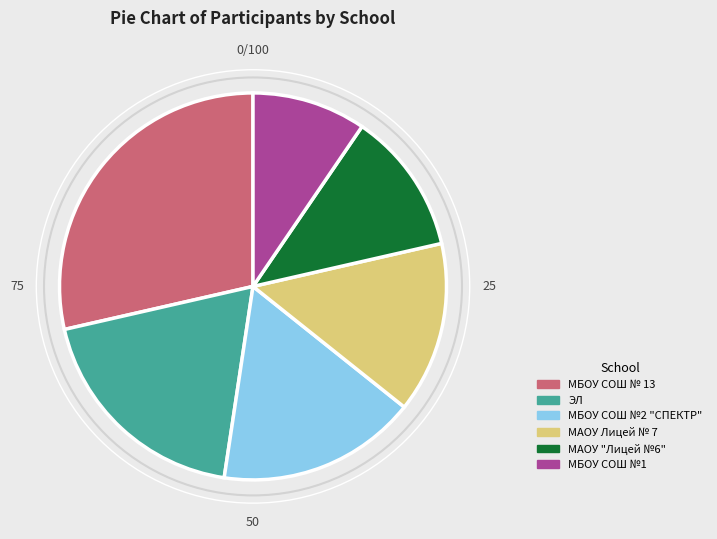

How many slices are in this pie chart?

6